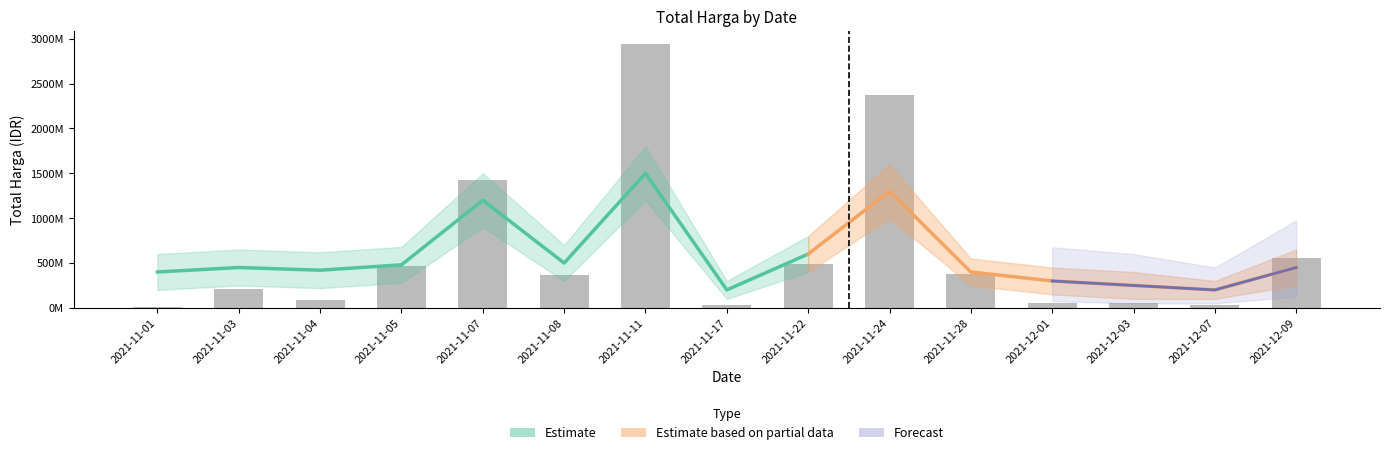

Rank the categories by value from lowest to highest.

2021-11-01, 2021-12-07, 2021-11-17, 2021-12-03, 2021-12-01, 2021-11-04, 2021-11-03, 2021-11-08, 2021-11-28, 2021-11-05, 2021-11-22, 2021-12-09, 2021-11-07, 2021-11-24, 2021-11-11